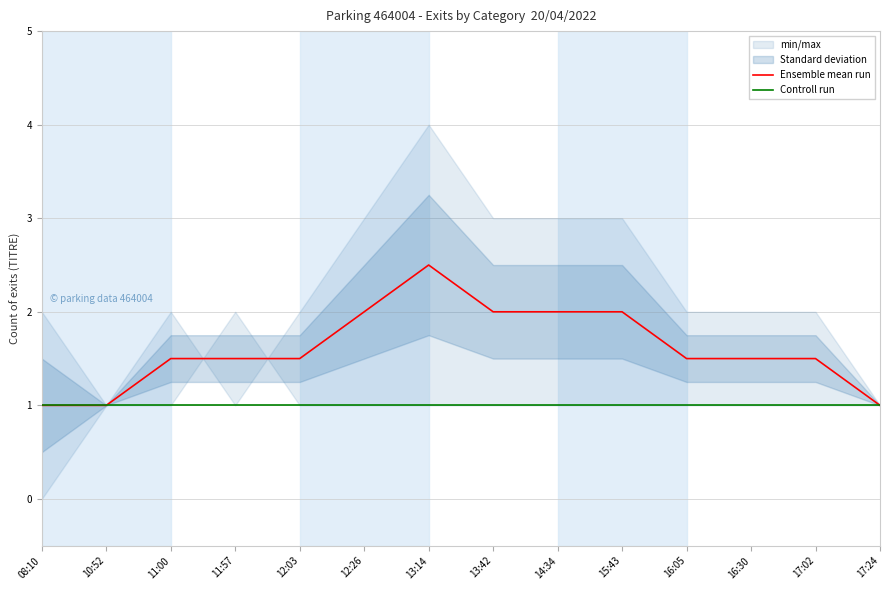

What is the minimum value for Ensemble mean run?

1.0